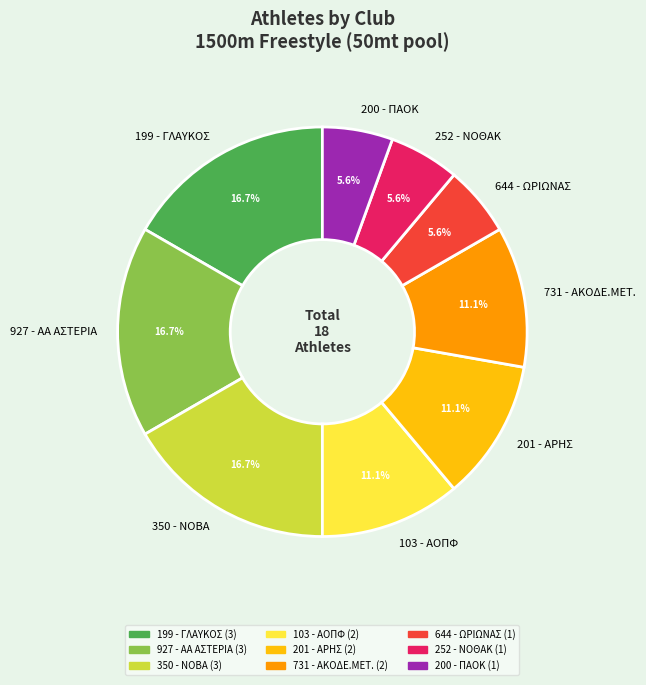

Is there a majority slice in this chart?

No